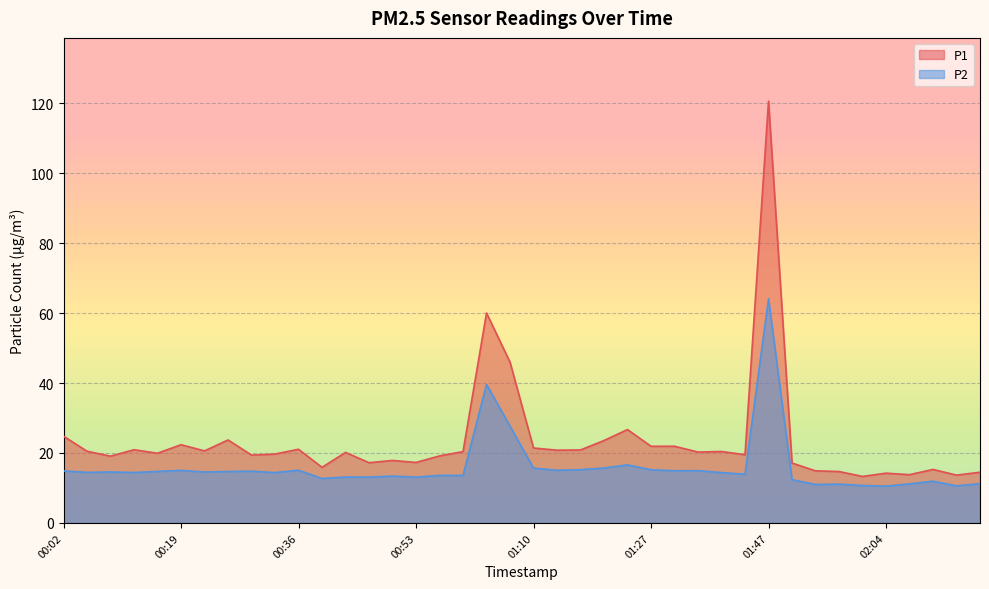

Rank the categories by P1 value from highest to lowest.

01:47, 01:03, 01:06, 01:23, 00:02, 00:26, 01:20, 00:19, 01:30, 01:27, 01:10, 00:36, 00:12, 01:17, 01:13, 00:22, 00:06, 01:37, 01:00, 01:34, 00:43, 00:16, 00:33, 01:40, 00:29, 00:56, 00:09, 00:50, 00:53, 00:46, 01:51, 00:39, 02:11, 01:54, 01:58, 02:18, 02:04, 02:08, 02:15, 02:01